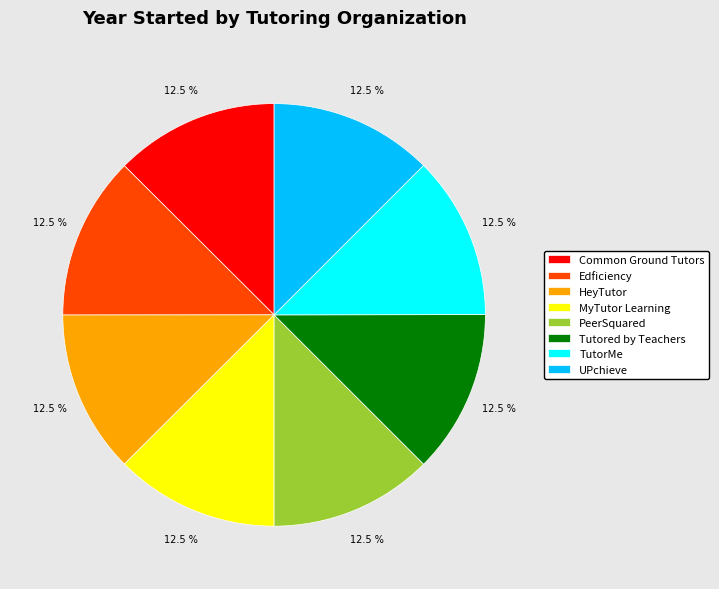

To the nearest percent, what is the average slice percentage?

12%